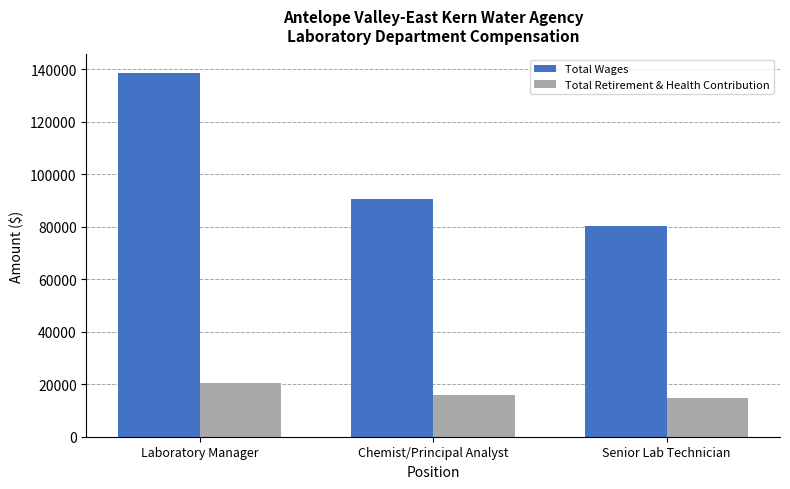

Which category has the highest value across all series?

Laboratory Manager